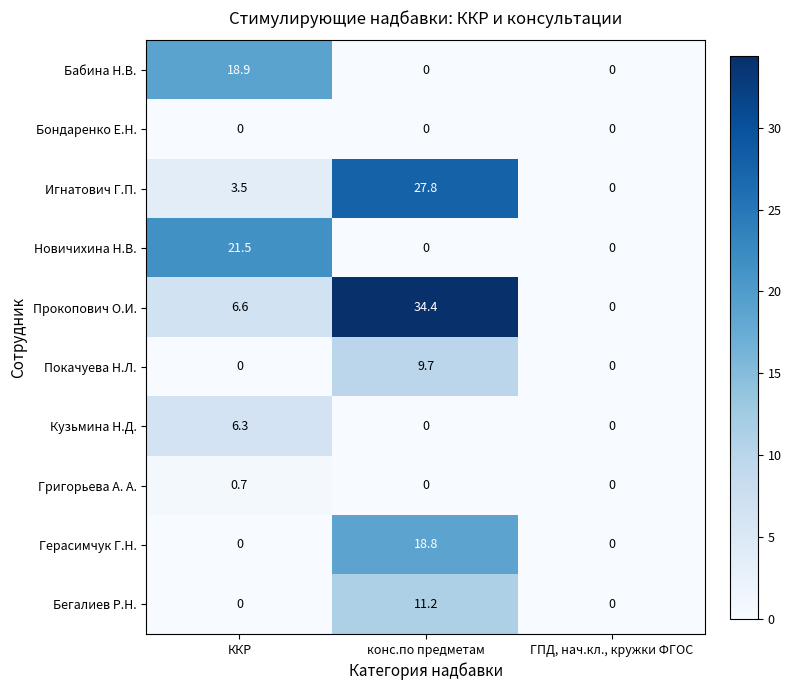

List the series in order of their peak value, highest first.

Прокопович О.И., Игнатович Г.П., Новичихина Н.В., Бабина Н.В., Герасимчук Г.Н., Бегалиев Р.Н., Покачуева Н.Л., Кузьмина Н.Д., Григорьева А. А., Бондаренко Е.Н.